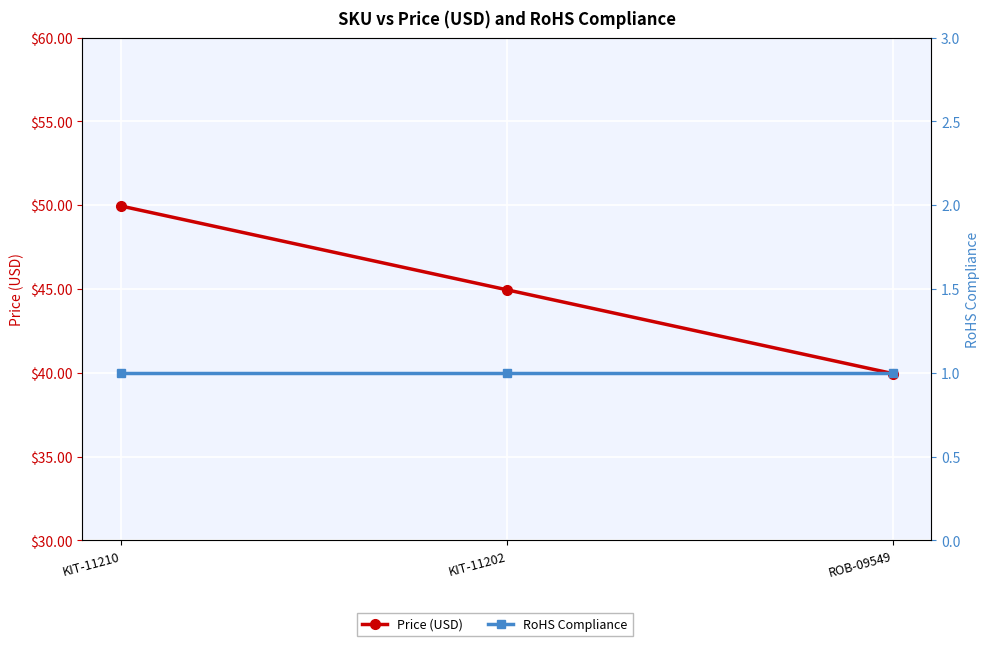

Count the number of data series in this chart.

2